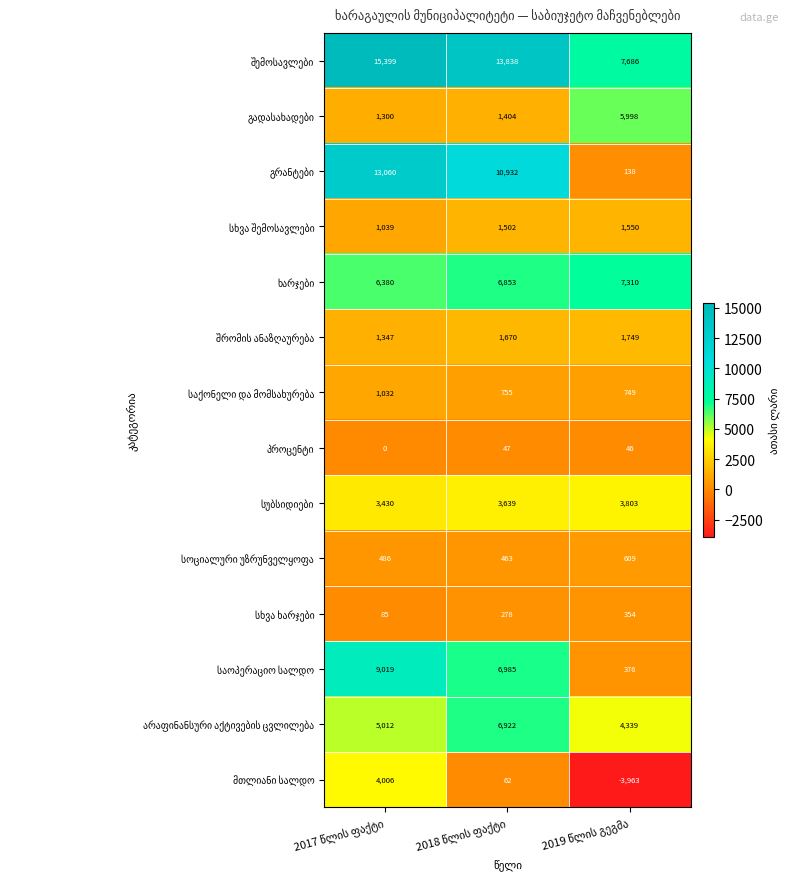

What is the greatest value displayed?

15399